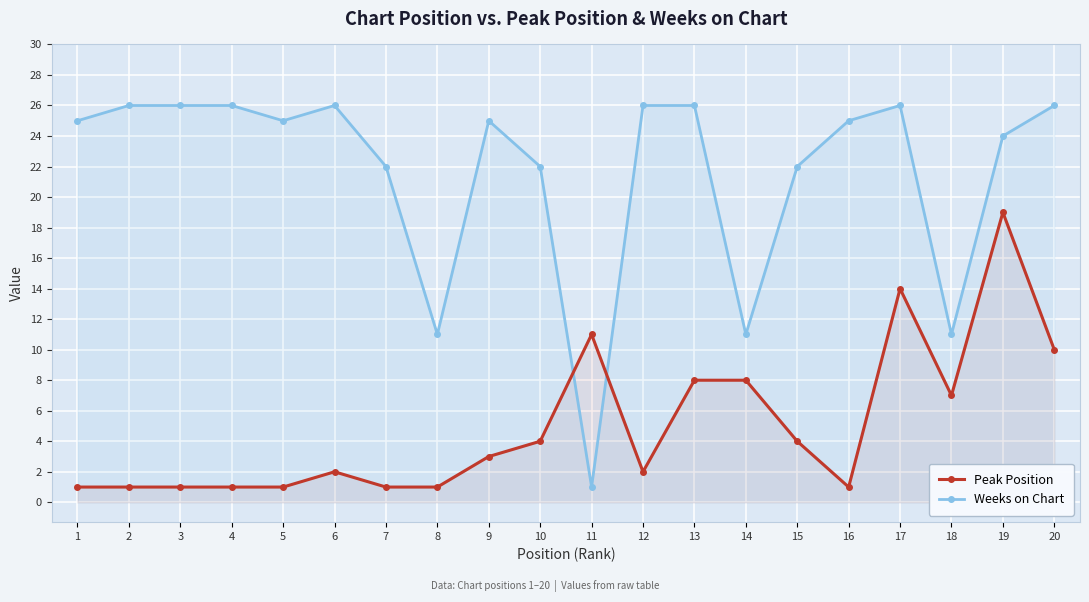

Reading right to left, list all the values displayed in this chart.

Peak Position: 20=10	19=19	18=7	17=14	16=1	15=4	14=8	13=8	12=2	11=11	10=4	9=3	8=1	7=1	6=2	5=1	4=1	3=1	2=1	1=1
Weeks on Chart: 20=26	19=24	18=11	17=26	16=25	15=22	14=11	13=26	12=26	11=1	10=22	9=25	8=11	7=22	6=26	5=25	4=26	3=26	2=26	1=25